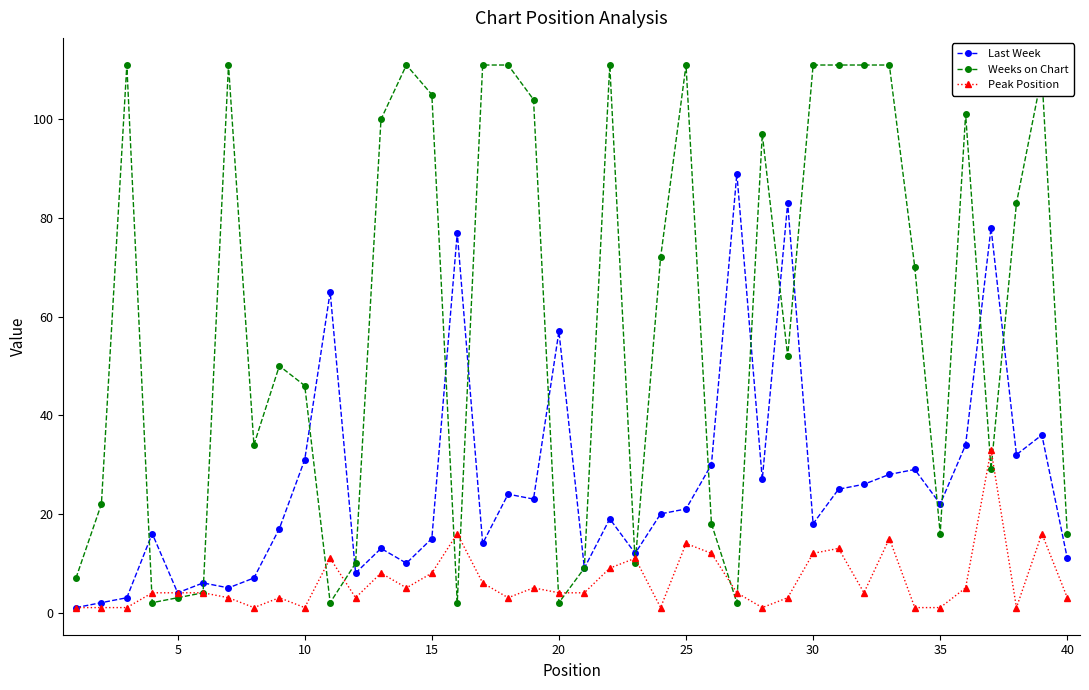

Count the number of categories in the chart.

40